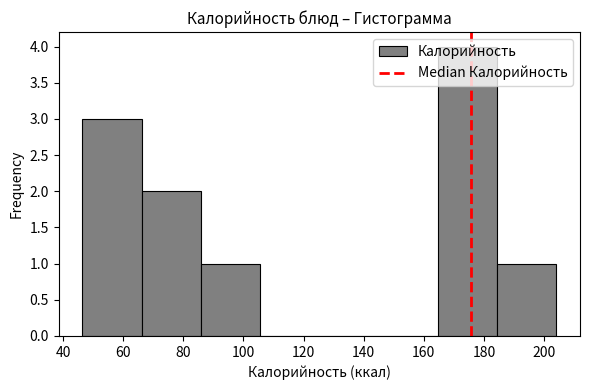

Reading left to right, list every bar in this chart as the range it spans on the x-axis followed by its height. Neither the bar edges nor the heights are printed on the chart, so give them approximately, as read against the axes.

46 to 66: 3
66 to 86: 2
86 to 106: 1
106 to 126: 0
126 to 144: 0
144 to 164: 0
164 to 184: 4
184 to 204: 1